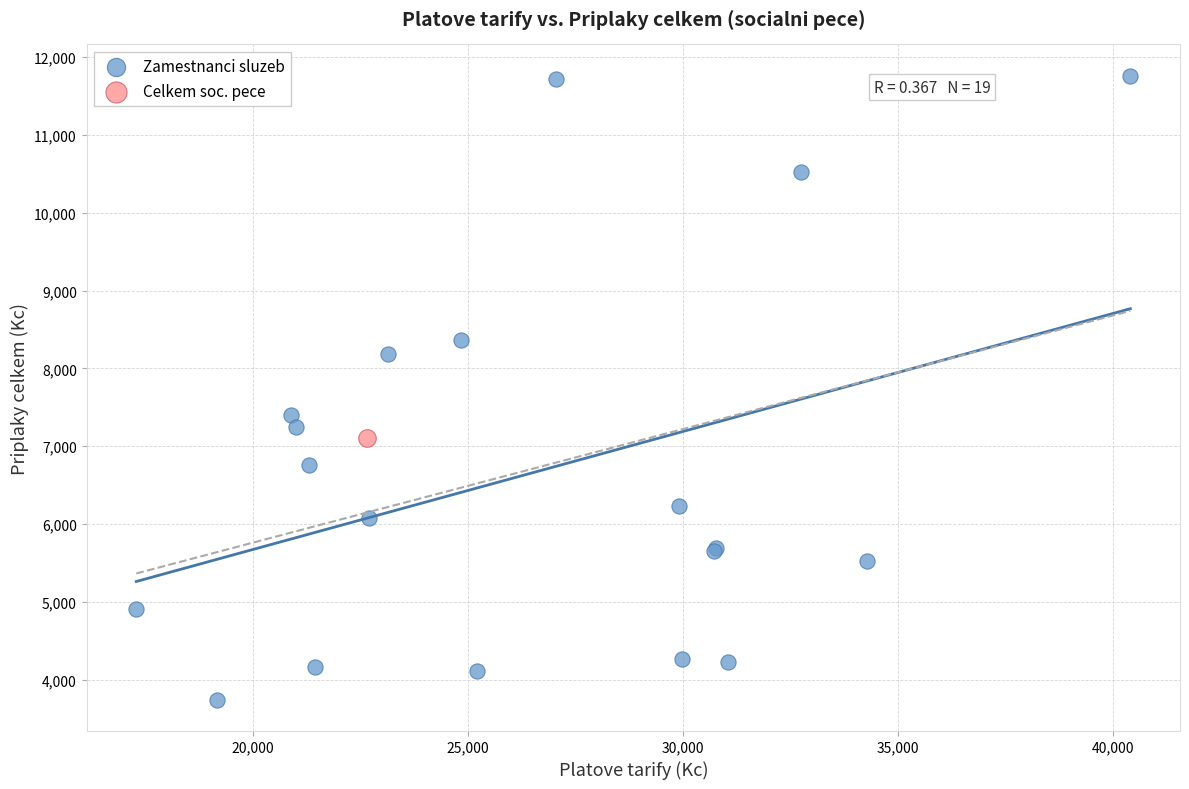

What are all the series names shown in the legend?

Zamestnanci sluzeb, Celkem soc. pece